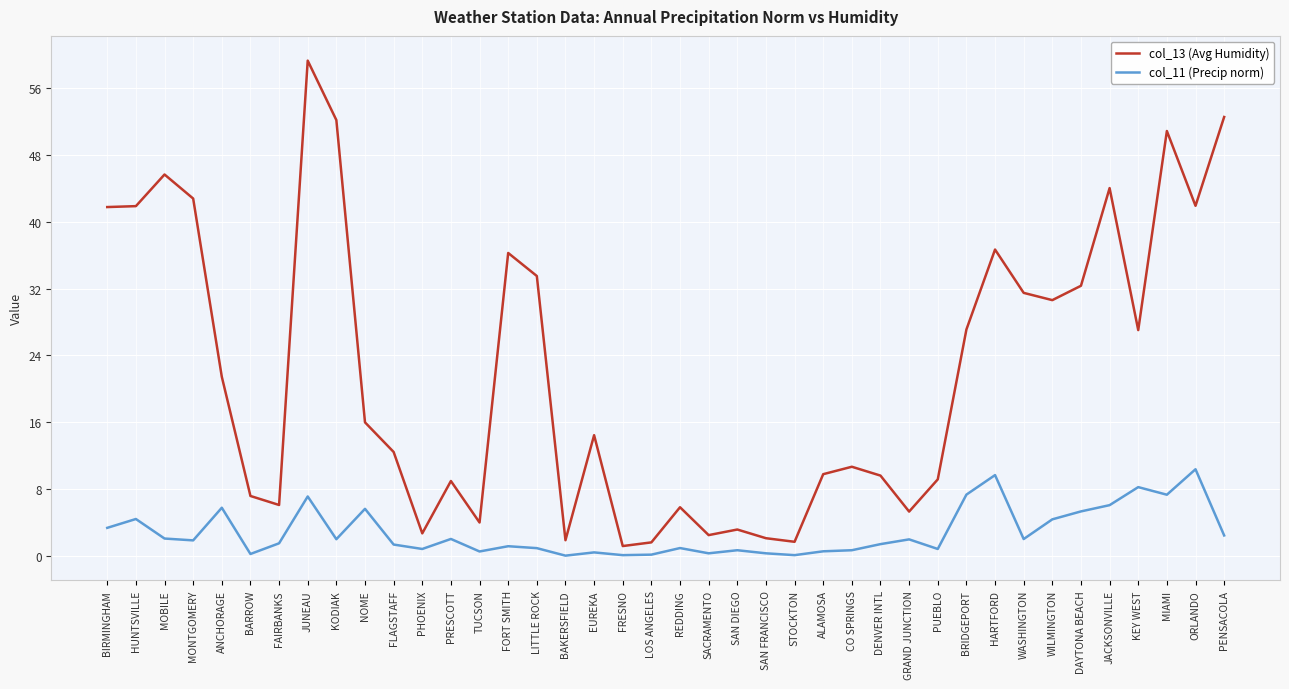

At which label is col_13 (Avg Humidity) closest to 30?

WILMINGTON